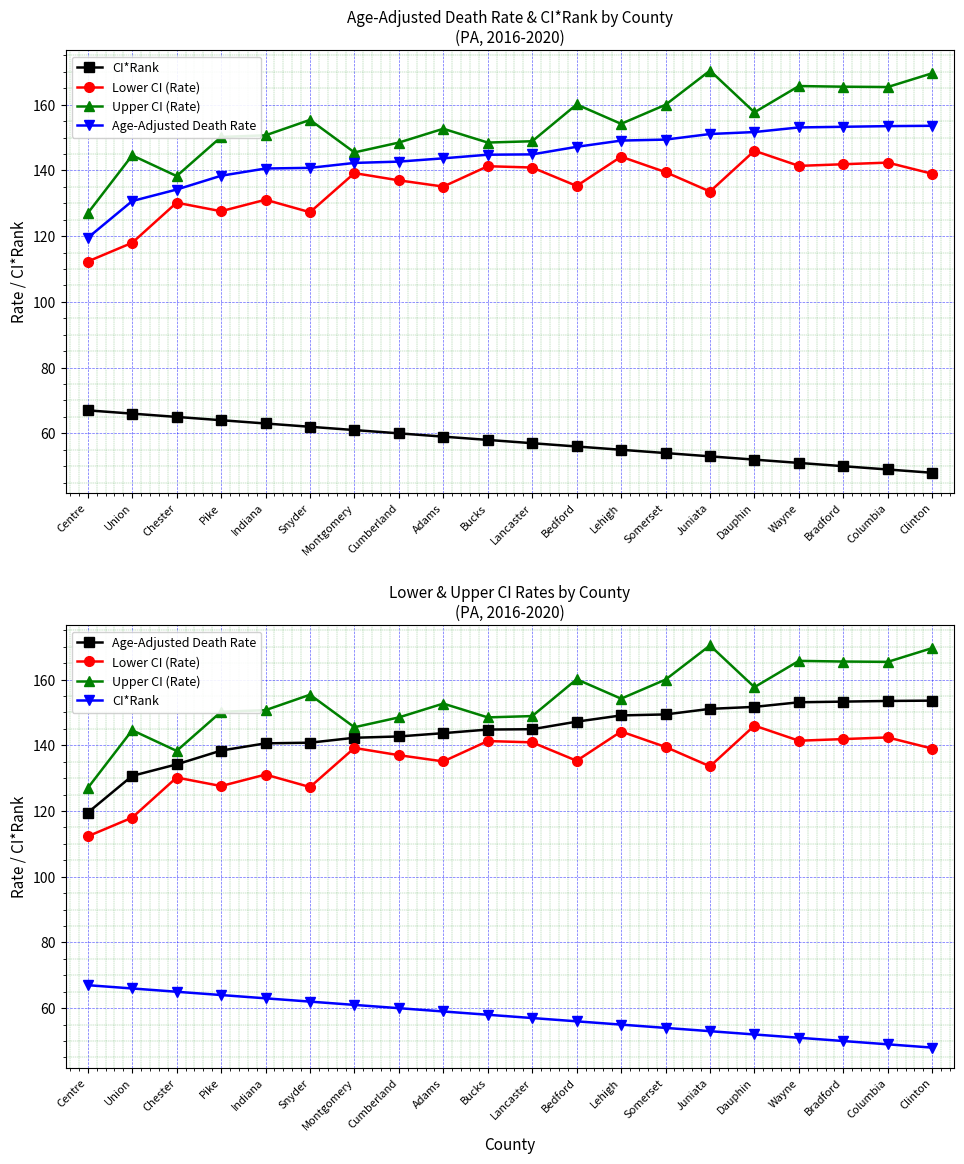

True or false: Lower CI (Rate) and Upper CI (Rate) cross at least once.

False